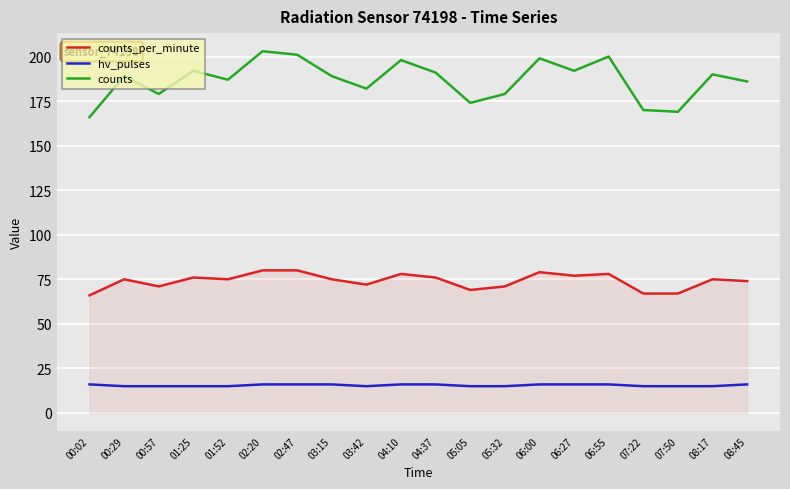

Reading left to right, transcribe all the data shown in this chart.

counts_per_minute: 66	75	71	76	75	80	80	75	72	78	76	69	71	79	77	78	67	67	75	74
hv_pulses: 16	15	15	15	15	16	16	16	15	16	16	15	15	16	16	16	15	15	15	16
counts: 166	189	179	192	187	203	201	189	182	198	191	174	179	199	192	200	170	169	190	186